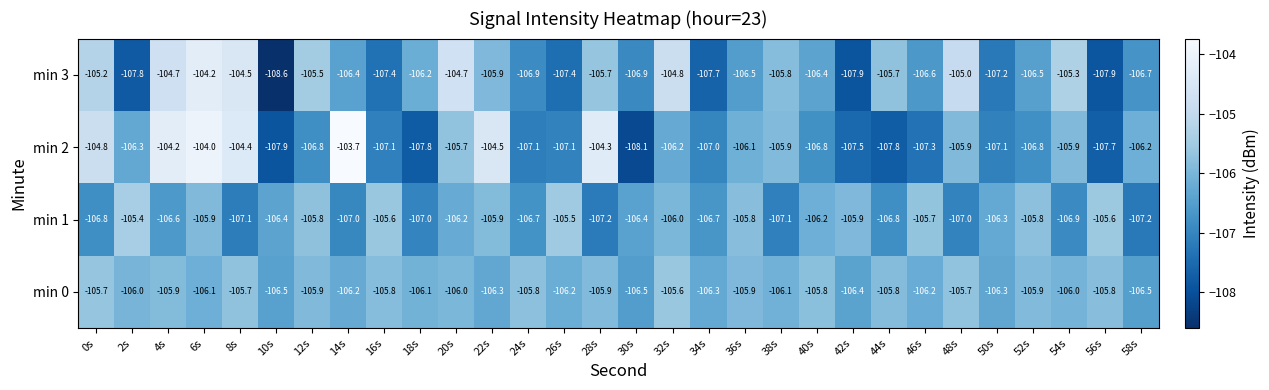

What is the spread (max minus min) of values at 58s?

1.0